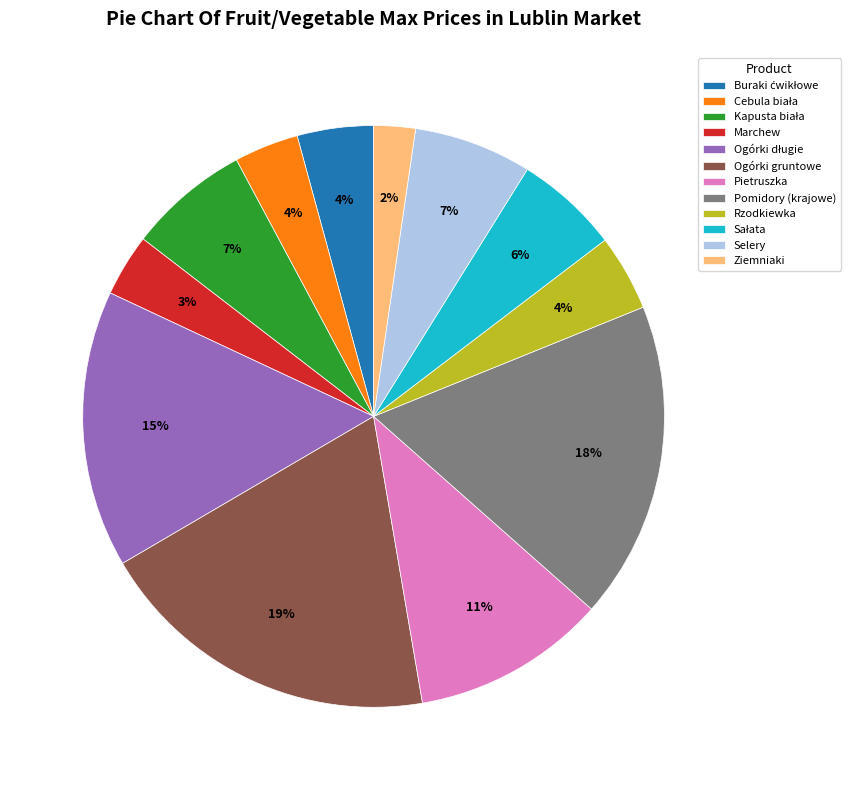

What is the smallest slice in the pie chart?

Ziemniaki